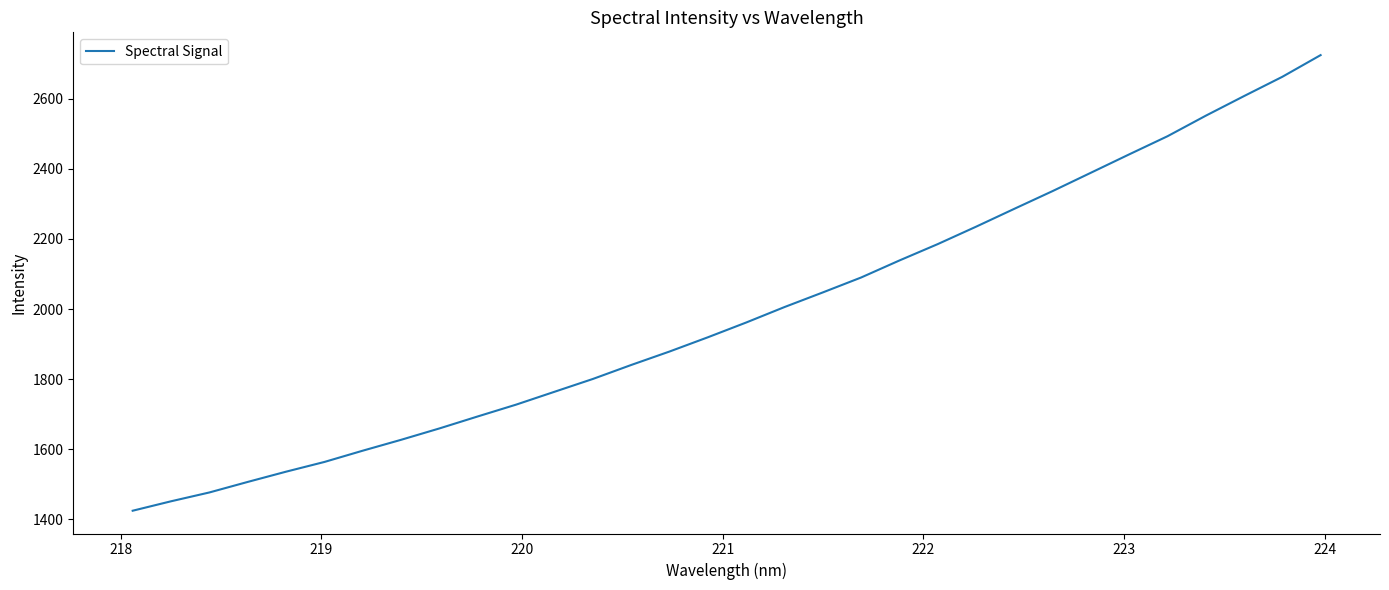

What is the smallest value displayed?

1424.9